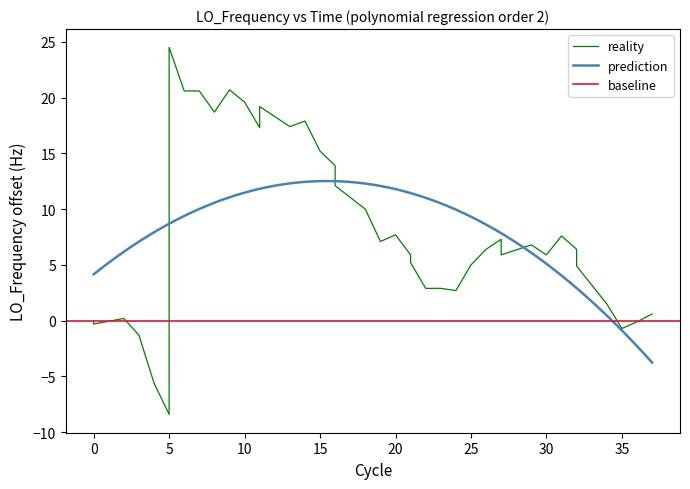

True or false: the data has more than 1 interior local peaks.

True